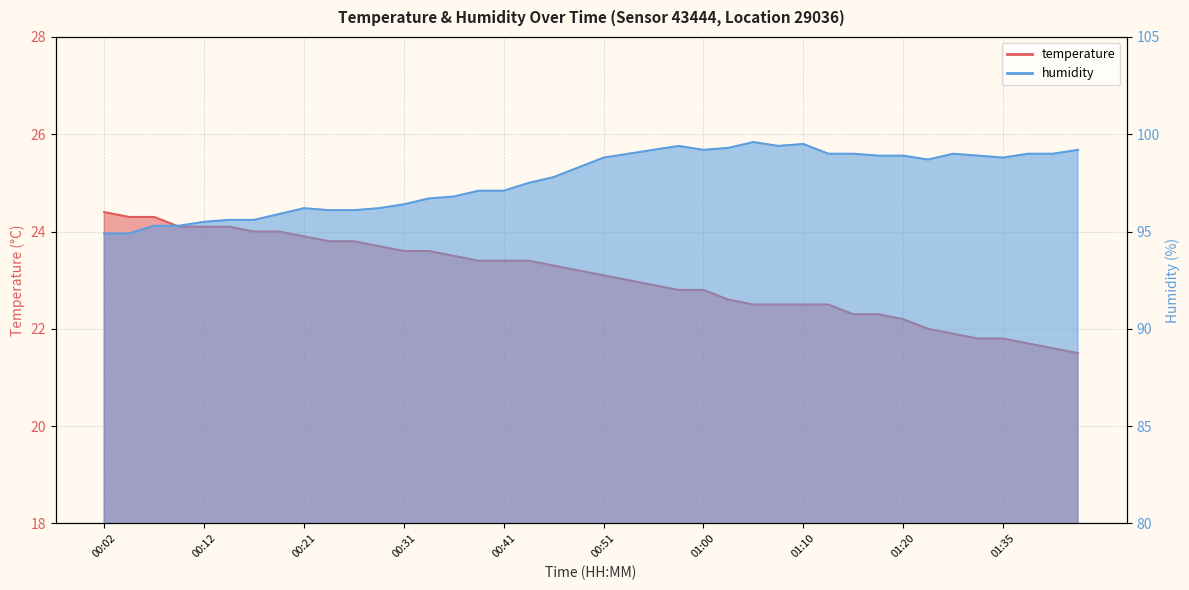

What is the difference between the maximum and minimum values in the humidity series?

4.7